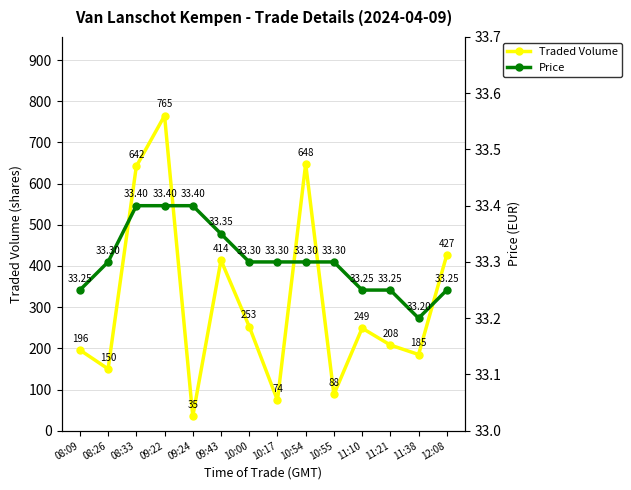

What is the lowest value of the Traded Volume series?

35